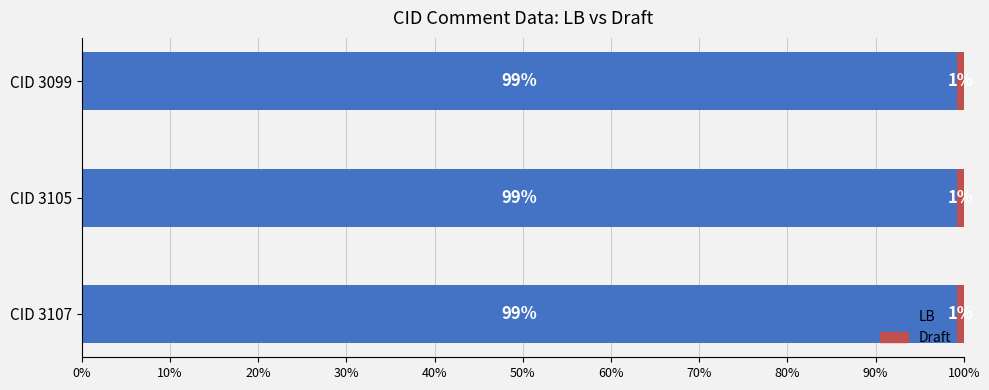

What is the approximate value of LB at CID 3099?

99.3